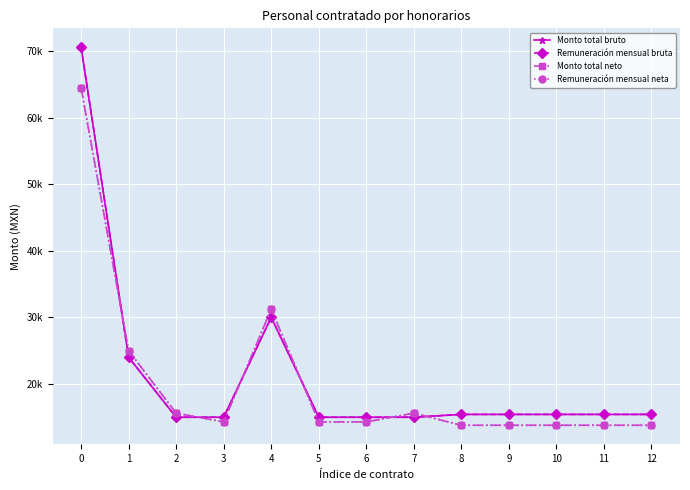

True or false: Remuneración mensual neta has a value of 64474.9 at 0.

True